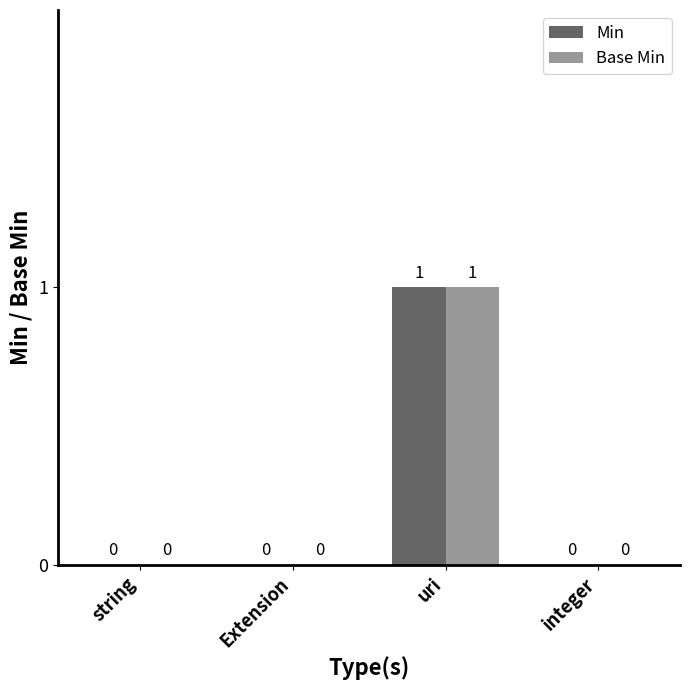

Is the value of Min at uri greater than the value of Base Min at string?

Yes